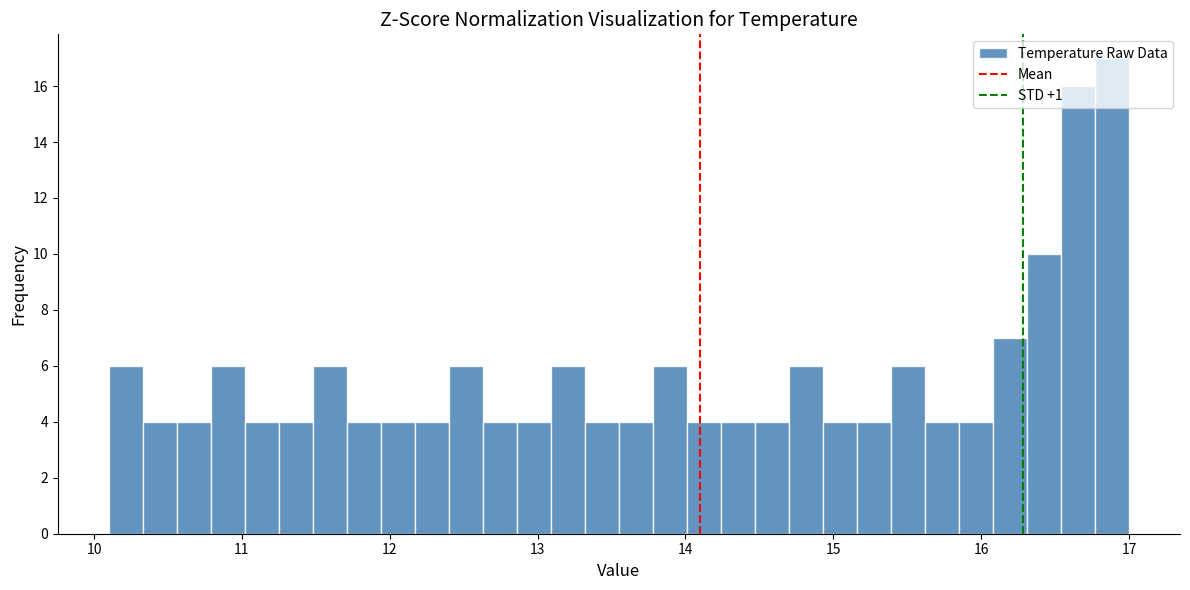

Read against the x-axis, roughly where is the centre of the tallest bar?

16.9